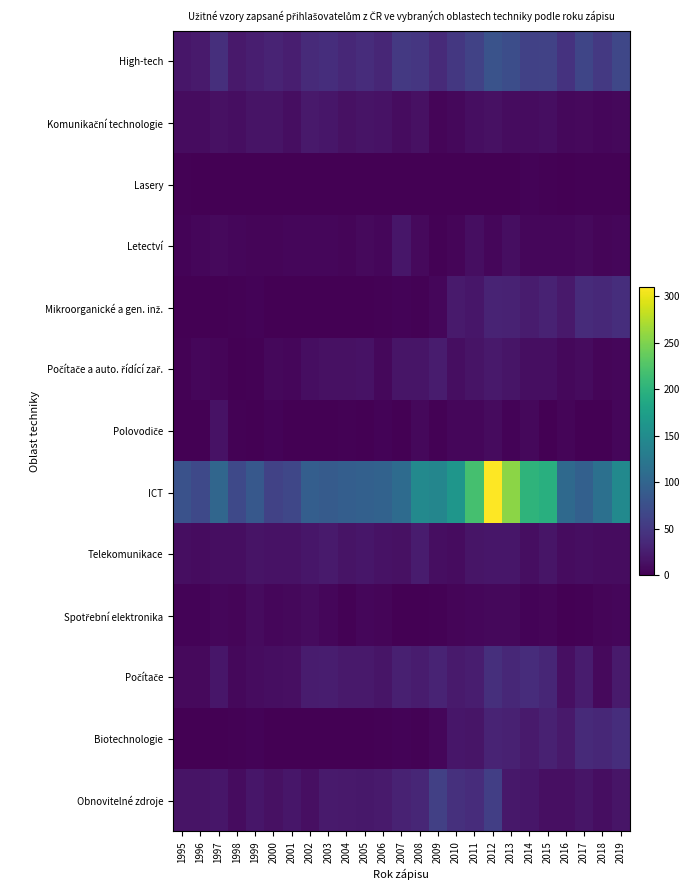

At how many categories does at least one series exceed 26?

25